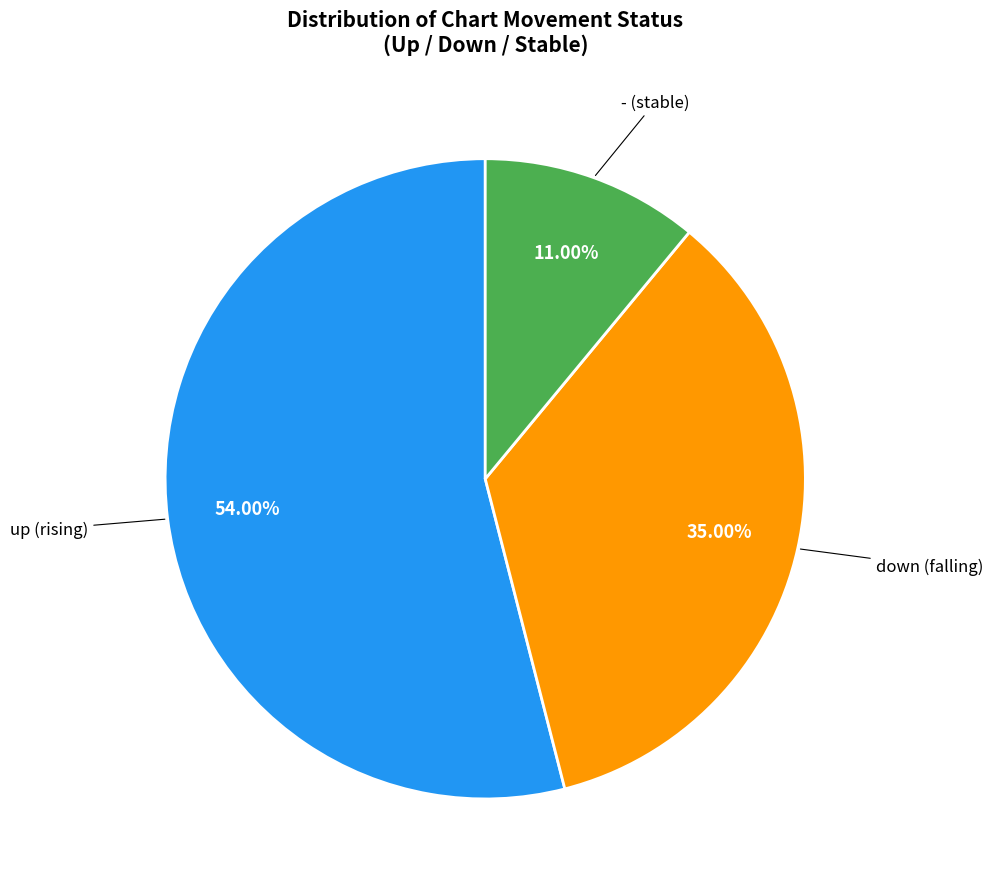

Is up the majority of the pie?

Yes